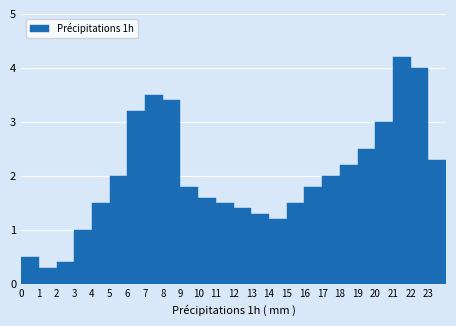

Reading left to right, transcribe this chart: for each bar, give the range it covers on the x-axis and its height. The values are not printed on the chart, so give them approximately, as read against the axis.

0 to 1: 0.5
1 to 2: 0.3
2 to 3: 0.4
3 to 4: 1.0
4 to 5: 1.5
5 to 6: 2.0
6 to 7: 3.2
7 to 8: 3.5
8 to 9: 3.4
9 to 10: 1.8
10 to 11: 1.6
11 to 12: 1.5
12 to 13: 1.4
13 to 14: 1.3
14 to 15: 1.2
15 to 16: 1.5
16 to 17: 1.8
17 to 18: 2.0
18 to 19: 2.2
19 to 20: 2.5
20 to 21: 3.0
21 to 22: 4.2
22 to 23: 4.0
23 to 24: 2.3